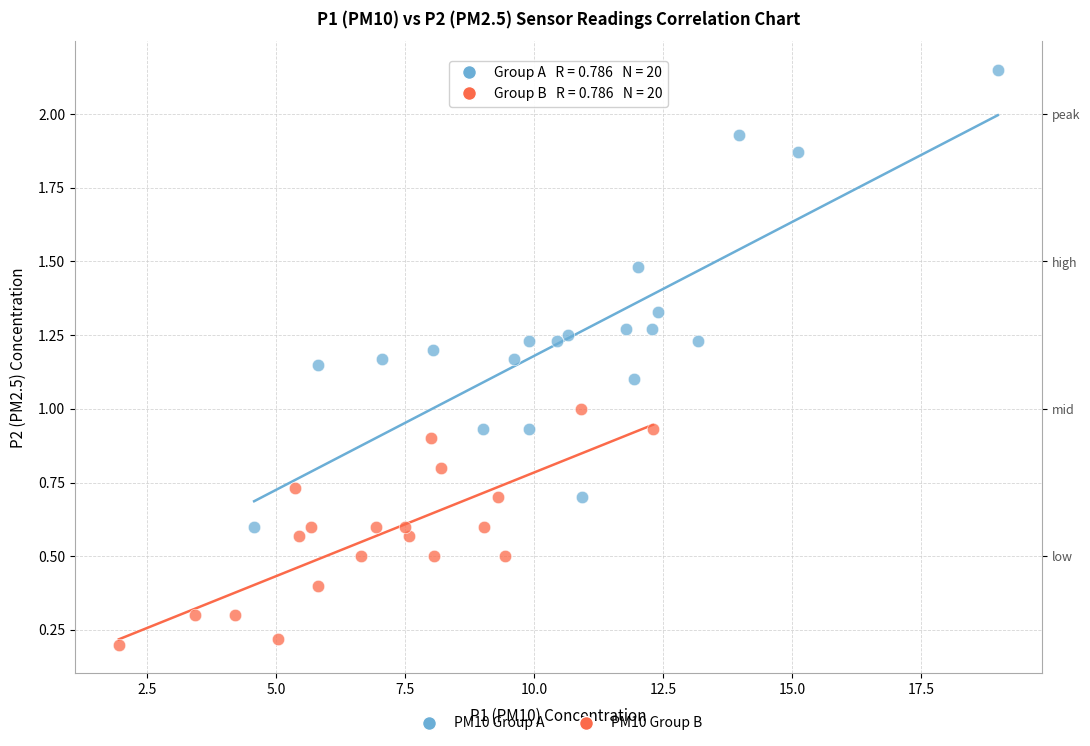

Which series reaches the minimum Y coordinate?

PM10 Group B